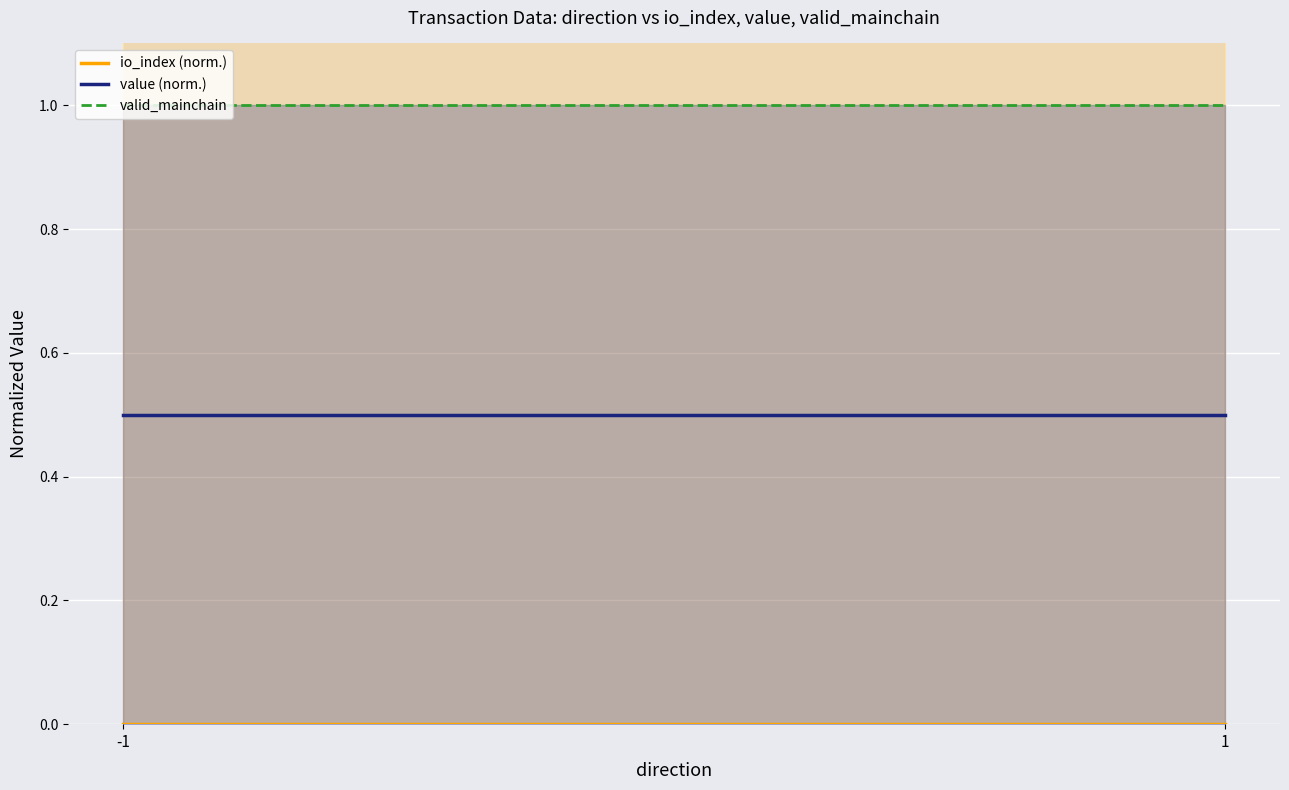

Is the value of value (norm.) at -1 greater than the value of io_index (norm.) at -1?

Yes